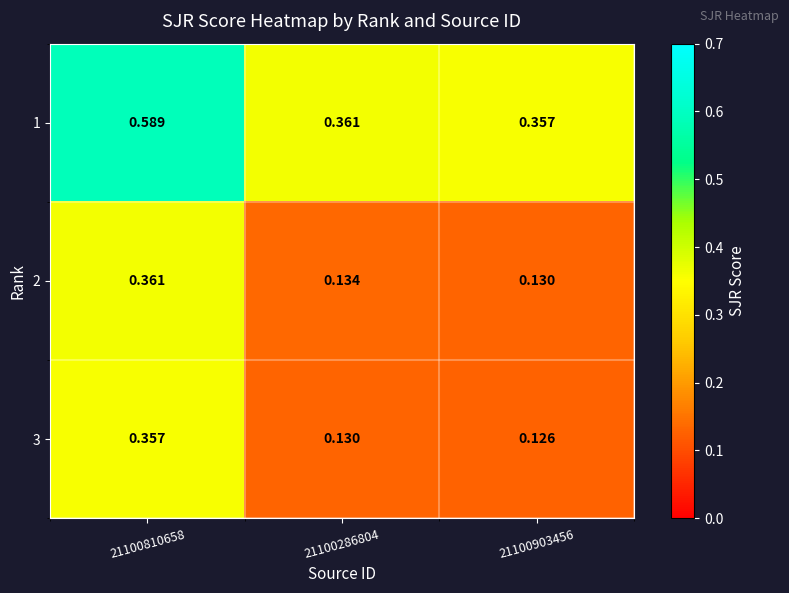

How many categories are shown in the chart?

3